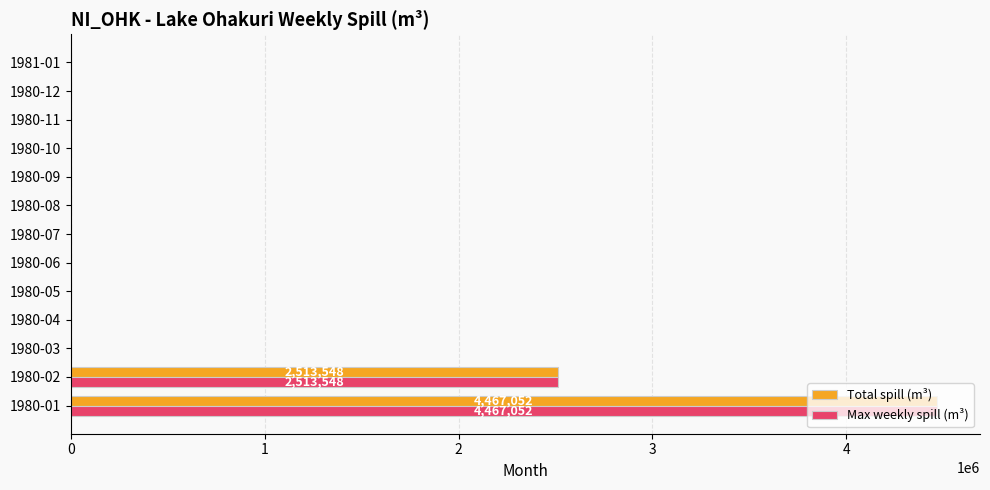

How many categories are shown in the chart?

13